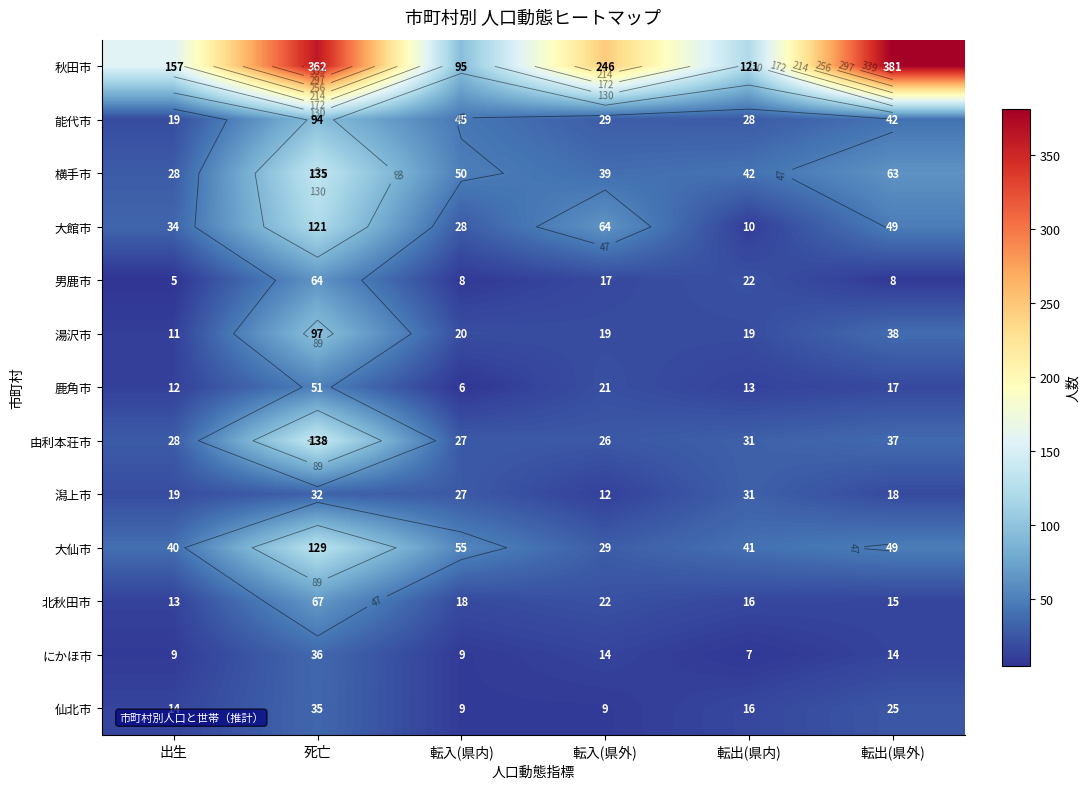

At which label does 横手市 first exceed 50?

死亡